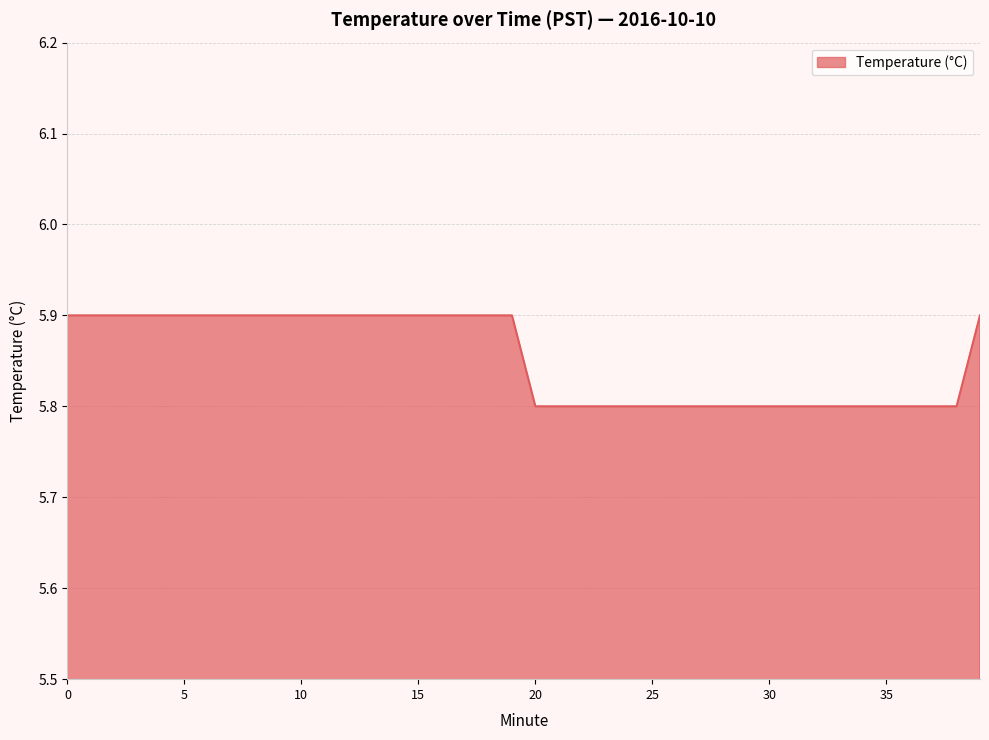

What is the maximum value shown in the chart?

5.9